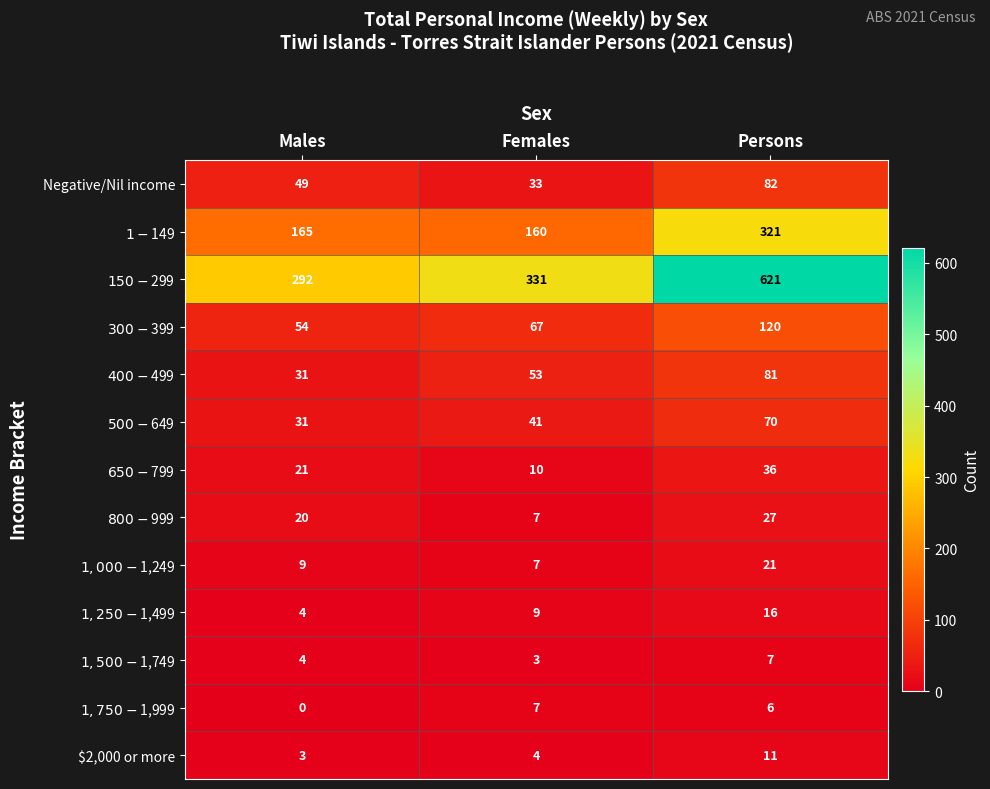

Count the number of data series in this chart.

13